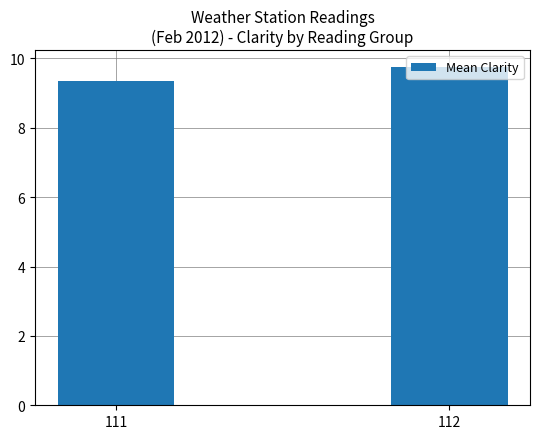

Is it true that the value at 111 is 9.3?

True